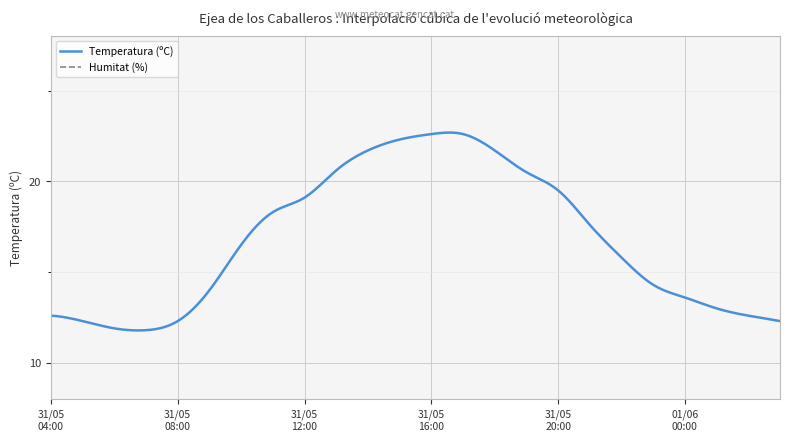

What is the label of the 7th point from the right?

31/05 10:00